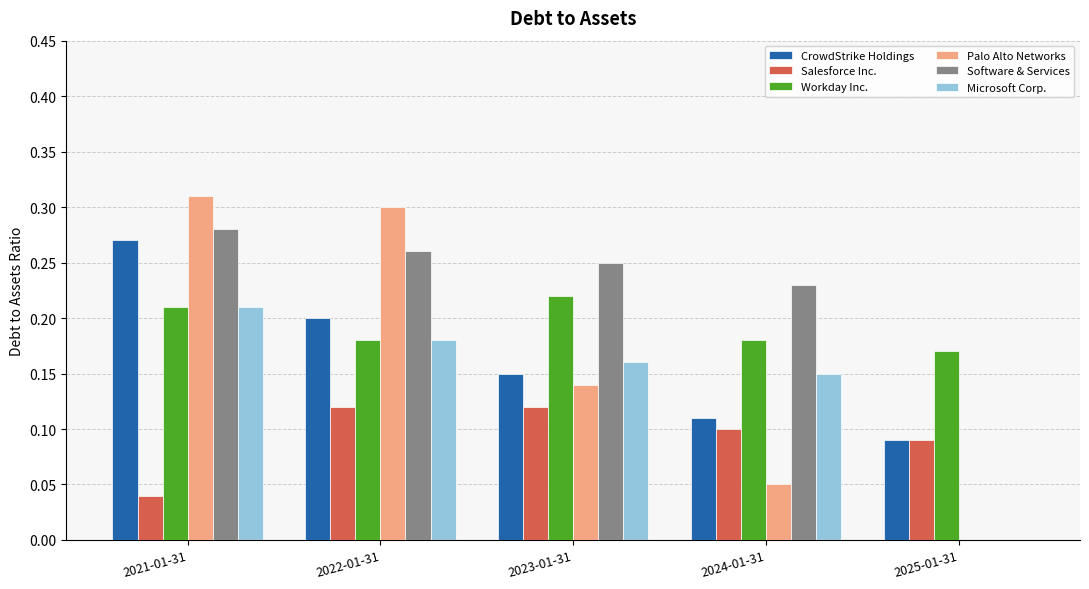

Are the bars horizontal?

No